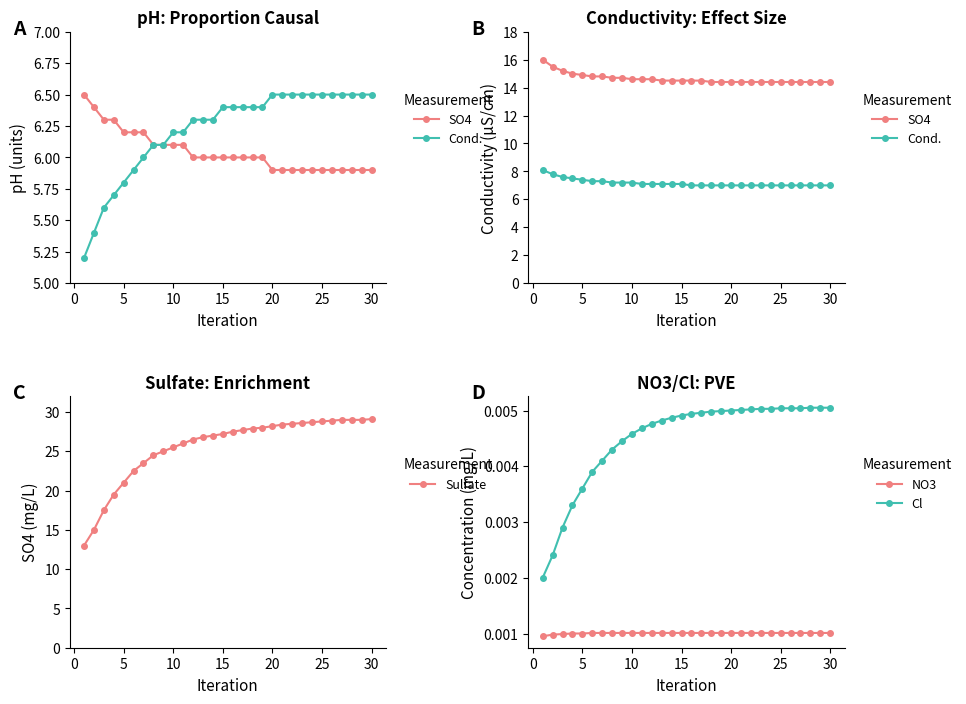

True or false: NO3 and Sulfate intersect in this chart.

False